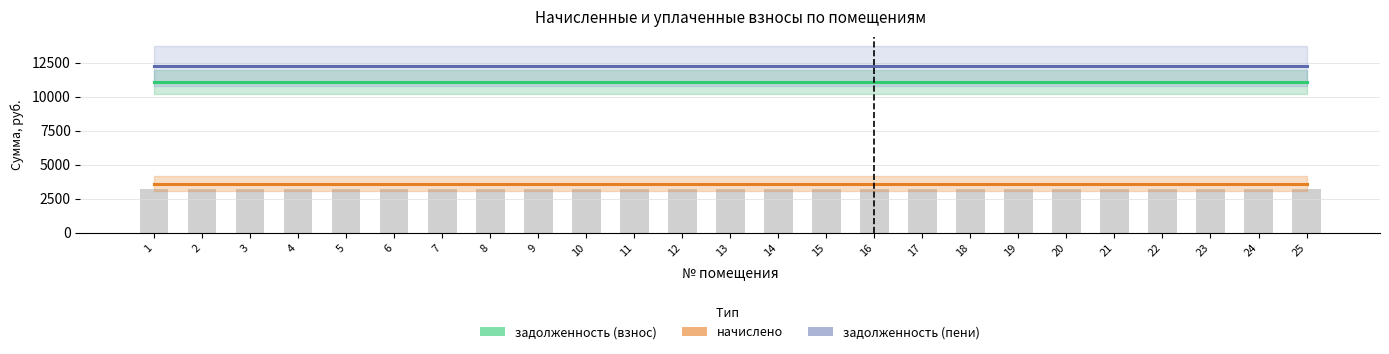

Between 11 and 20, which series saw the biggest shift?

задолженность (взнос)